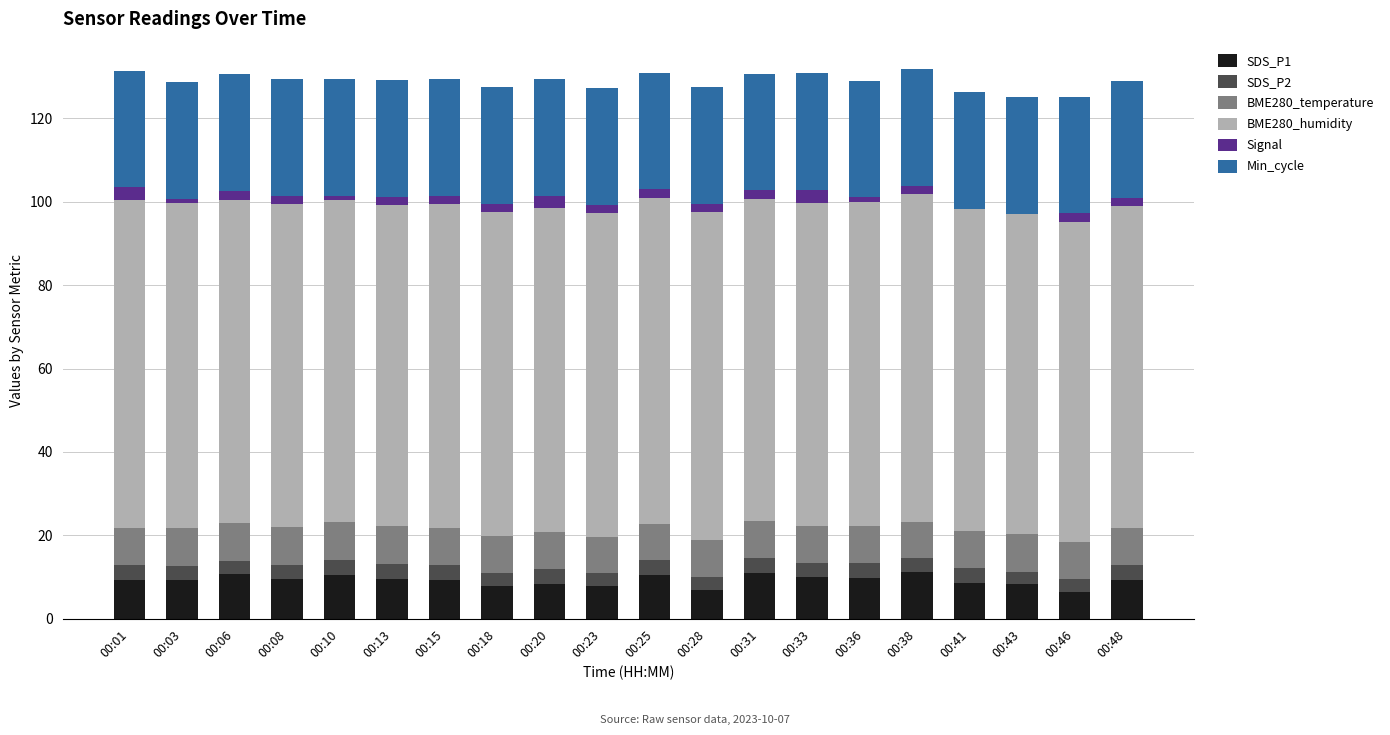

How many data points does each series have?

20